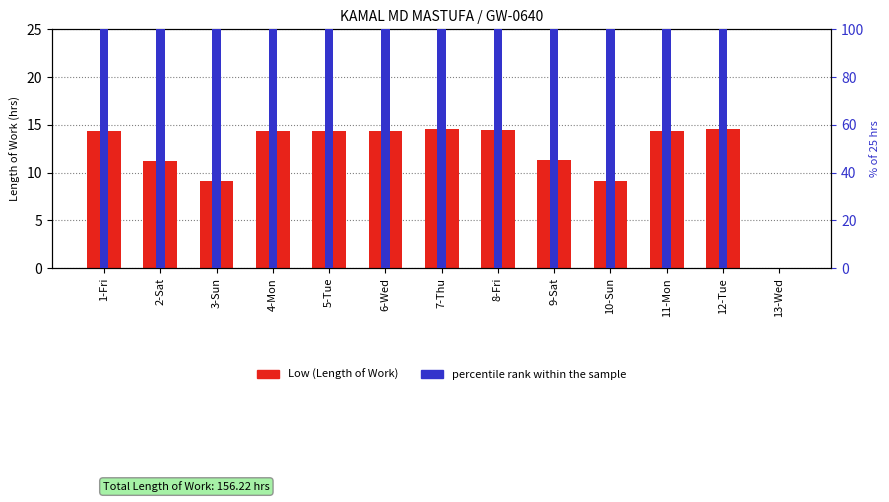

Reading right to left, extract all data points from this chart.

Low (Length of Work): 13-Wed=0.0	12-Tue=14.6	11-Mon=14.3	10-Sun=9.2	9-Sat=11.3	8-Fri=14.5	7-Thu=14.5	6-Wed=14.4	5-Tue=14.3	4-Mon=14.4	3-Sun=9.1	2-Sat=11.2	1-Fri=14.4
percentile rank within the sample: 13-Wed=0.0	12-Tue=233.4	11-Mon=229.0	10-Sun=146.6	9-Sat=181.3	8-Fri=232.0	7-Thu=232.3	6-Wed=229.9	5-Tue=229.6	4-Mon=229.9	3-Sun=146.1	2-Sat=179.4	1-Fri=230.1